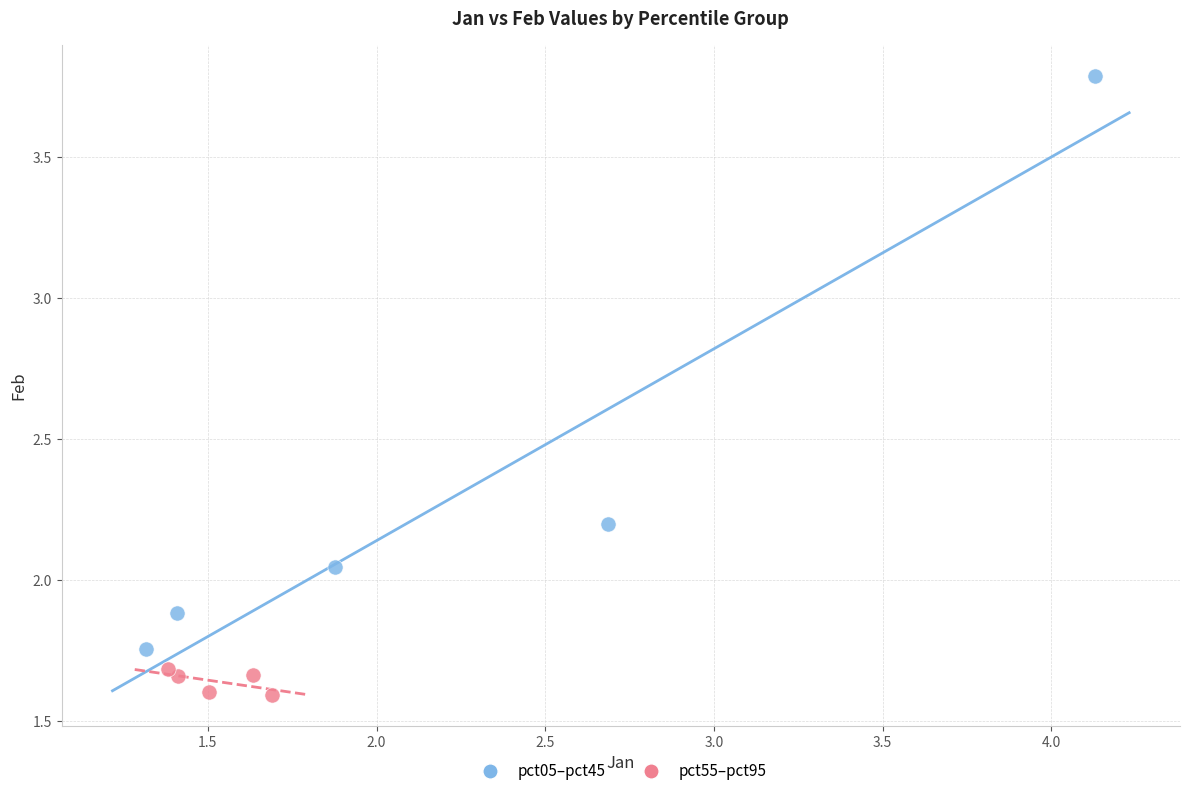

Which series has the largest Y range (max minus min)?

pct05–pct45